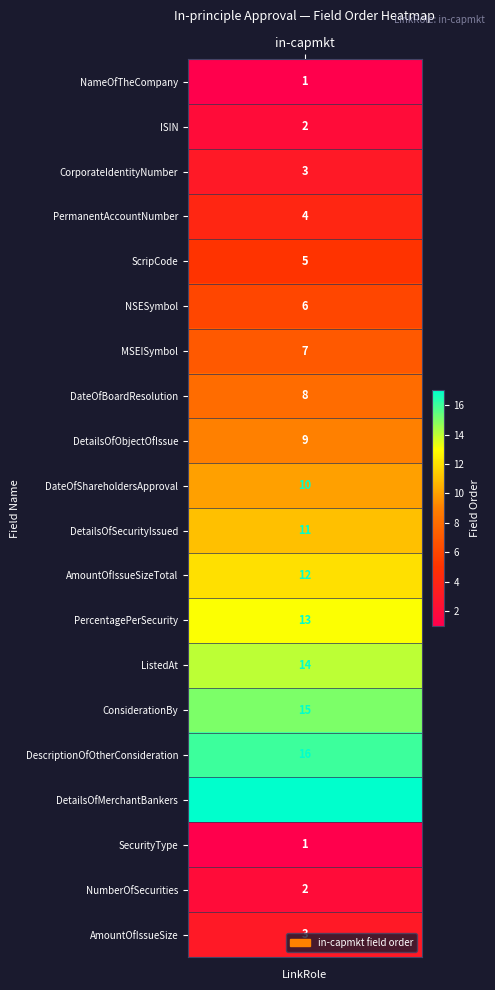

Which series has the largest range (max minus min)?

order